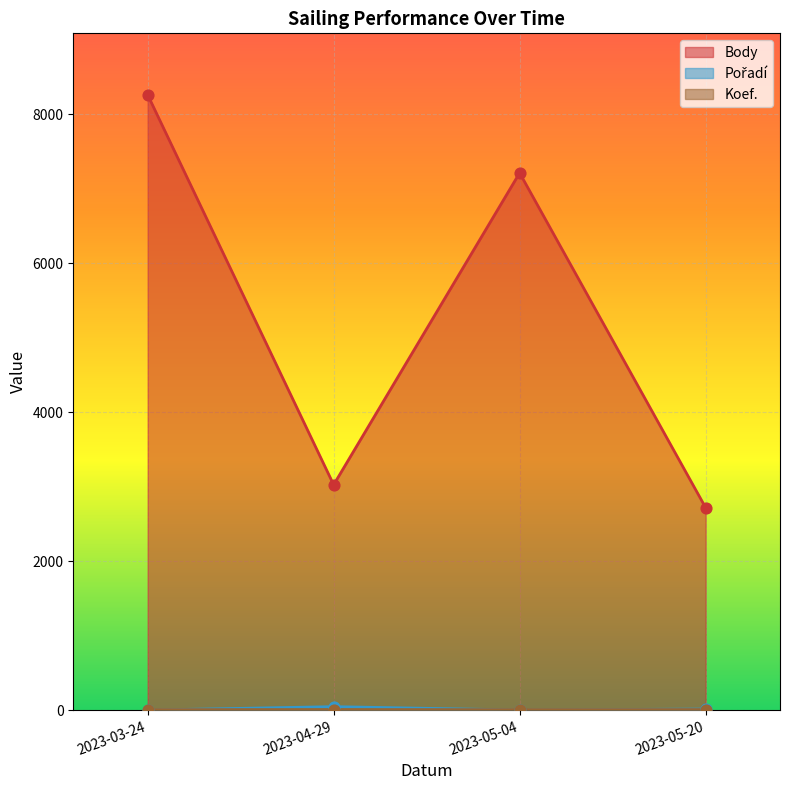

Which series reaches the minimum Y coordinate?

Pořadí